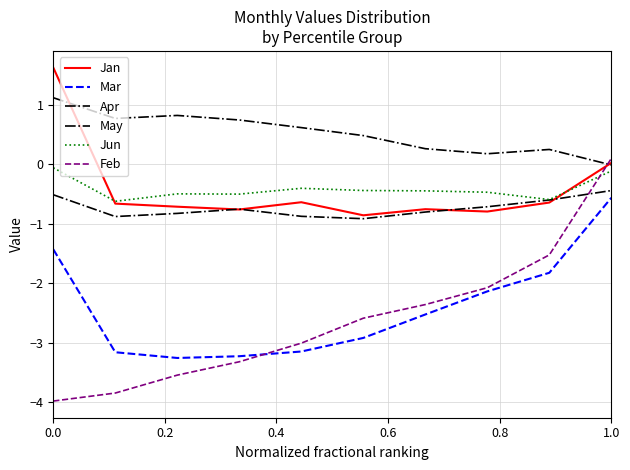

Does the chart have visible grid lines?

Yes